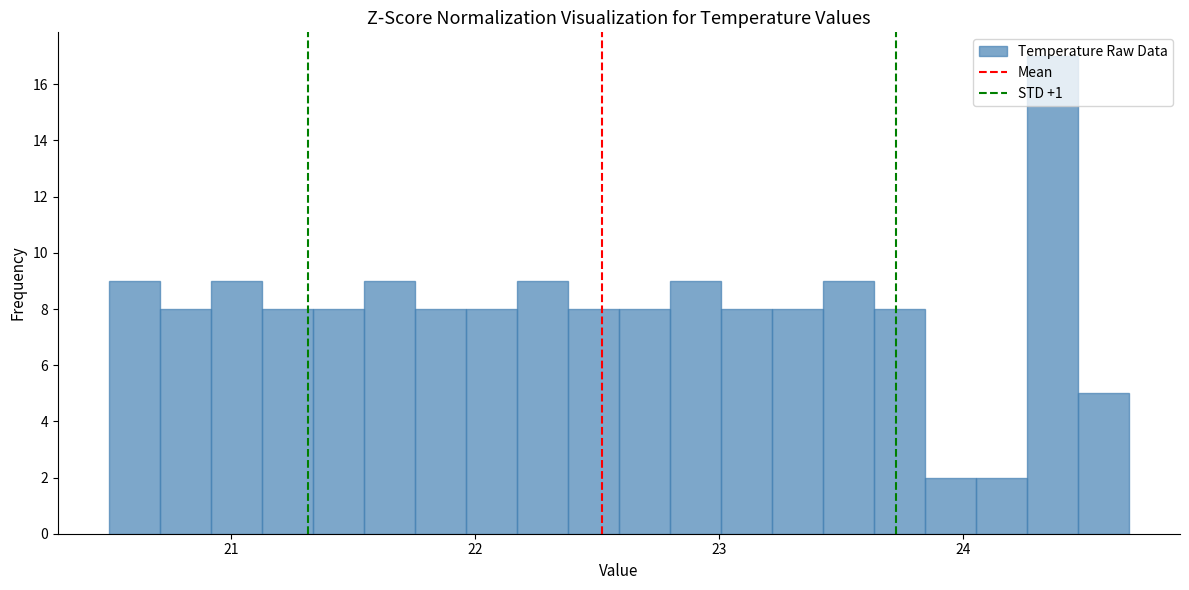

Around what value on the x-axis is the tallest bar? Give the approximate position of its centre, as read against the axis.

24.4